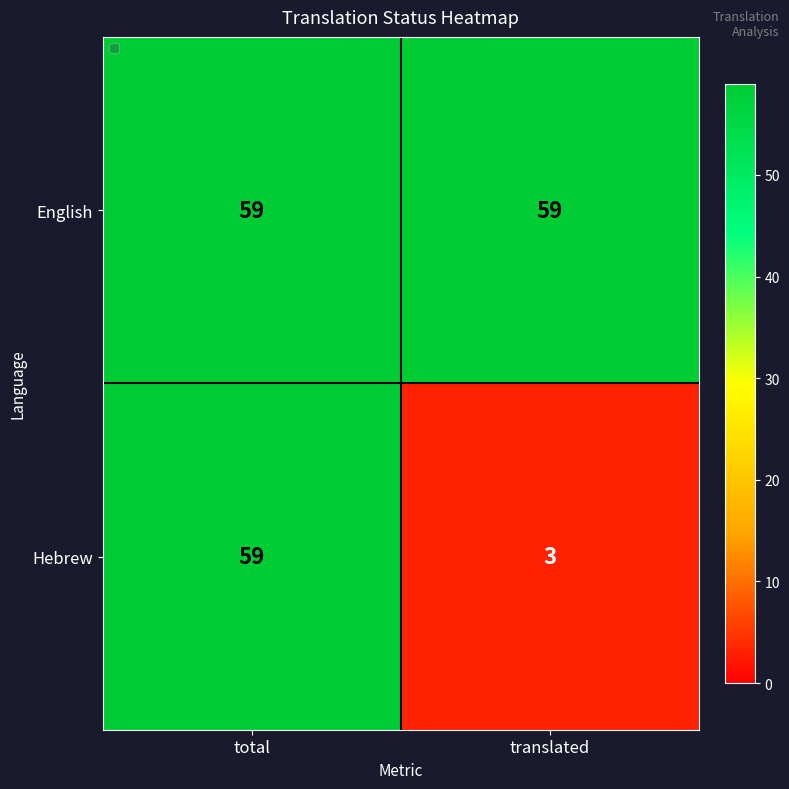

At which category does the chart reach its minimum across all series?

translated